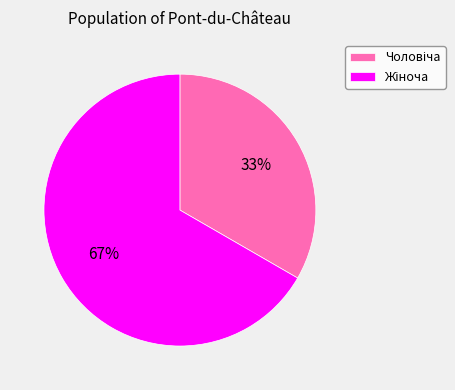

Is there a majority slice in this chart?

Yes